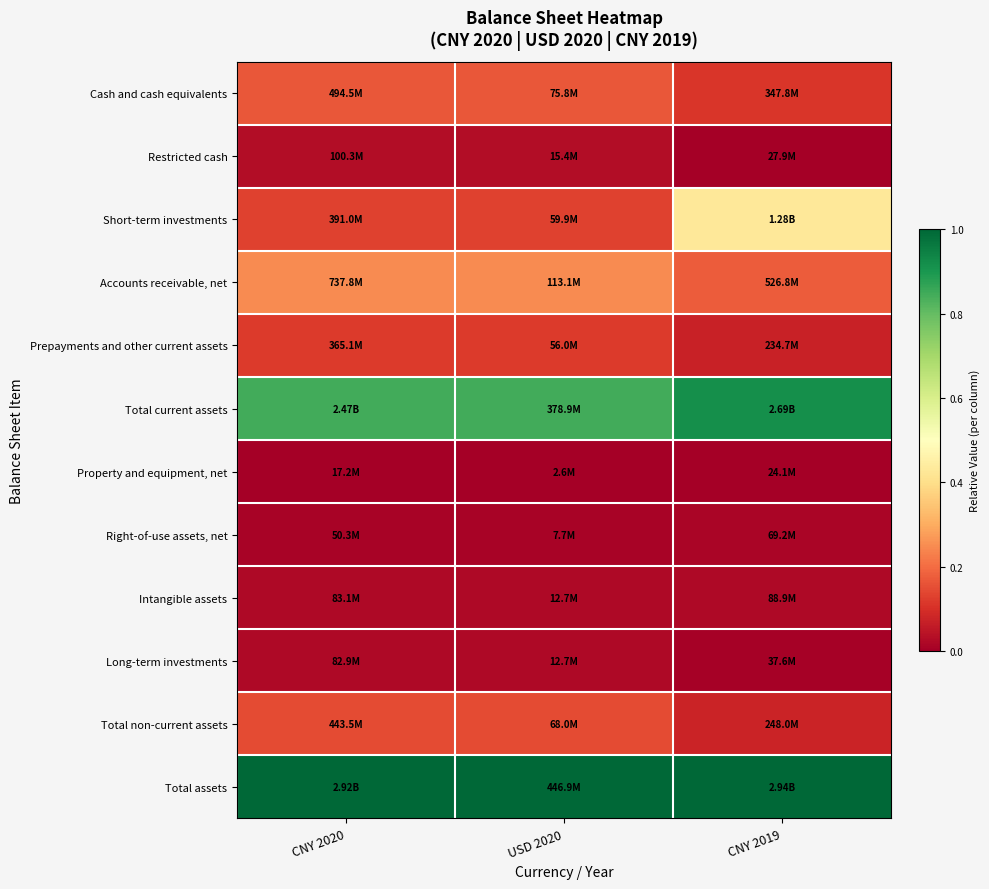

Reading left to right, transcribe all the data shown in this chart.

Cash and cash equivalents: CNY 2020=0.2	USD 2020=0.2	CNY 2019=0.1
Restricted cash: CNY 2020=0.0	USD 2020=0.0	CNY 2019=0.0
Short-term investments: CNY 2020=0.1	USD 2020=0.1	CNY 2019=0.4
Accounts receivable, net: CNY 2020=0.2	USD 2020=0.2	CNY 2019=0.2
Prepayments and other current assets: CNY 2020=0.1	USD 2020=0.1	CNY 2019=0.1
Total current assets: CNY 2020=0.8	USD 2020=0.8	CNY 2019=0.9
Property and equipment, net: CNY 2020=0.0	USD 2020=0.0	CNY 2019=0.0
Right-of-use assets, net: CNY 2020=0.0	USD 2020=0.0	CNY 2019=0.0
Intangible assets: CNY 2020=0.0	USD 2020=0.0	CNY 2019=0.0
Long-term investments: CNY 2020=0.0	USD 2020=0.0	CNY 2019=0.0
Total non-current assets: CNY 2020=0.1	USD 2020=0.1	CNY 2019=0.1
Total assets: CNY 2020=1.0	USD 2020=1.0	CNY 2019=1.0